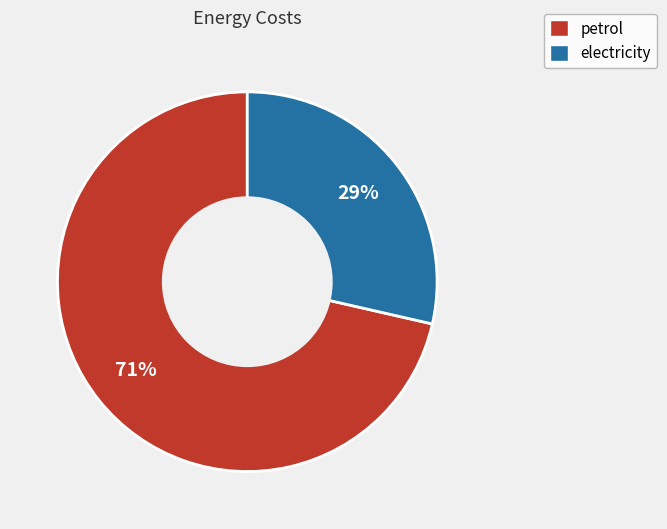

What is the ratio of the value at electricity to the value at petrol?

0.4